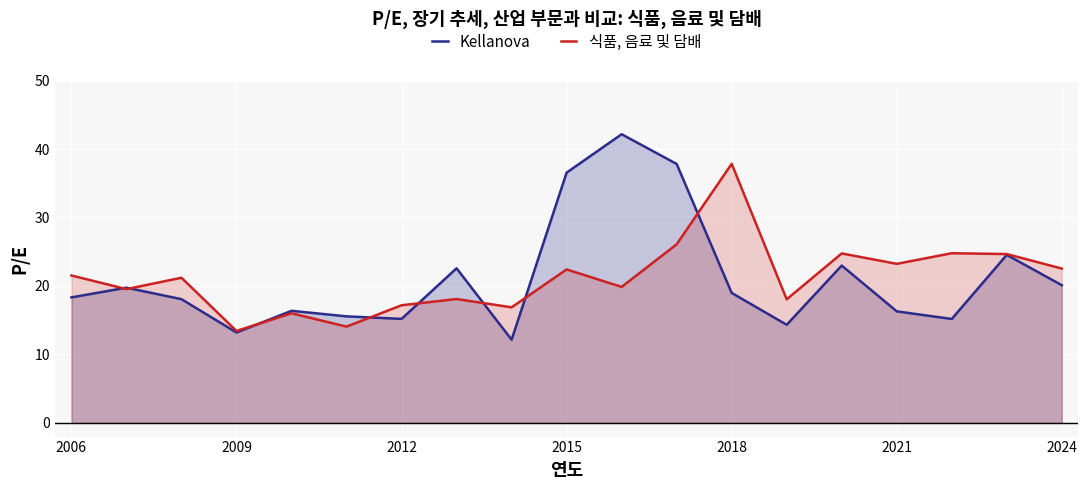

What is the value of the Kellanova point at the 18th from the left?

24.5